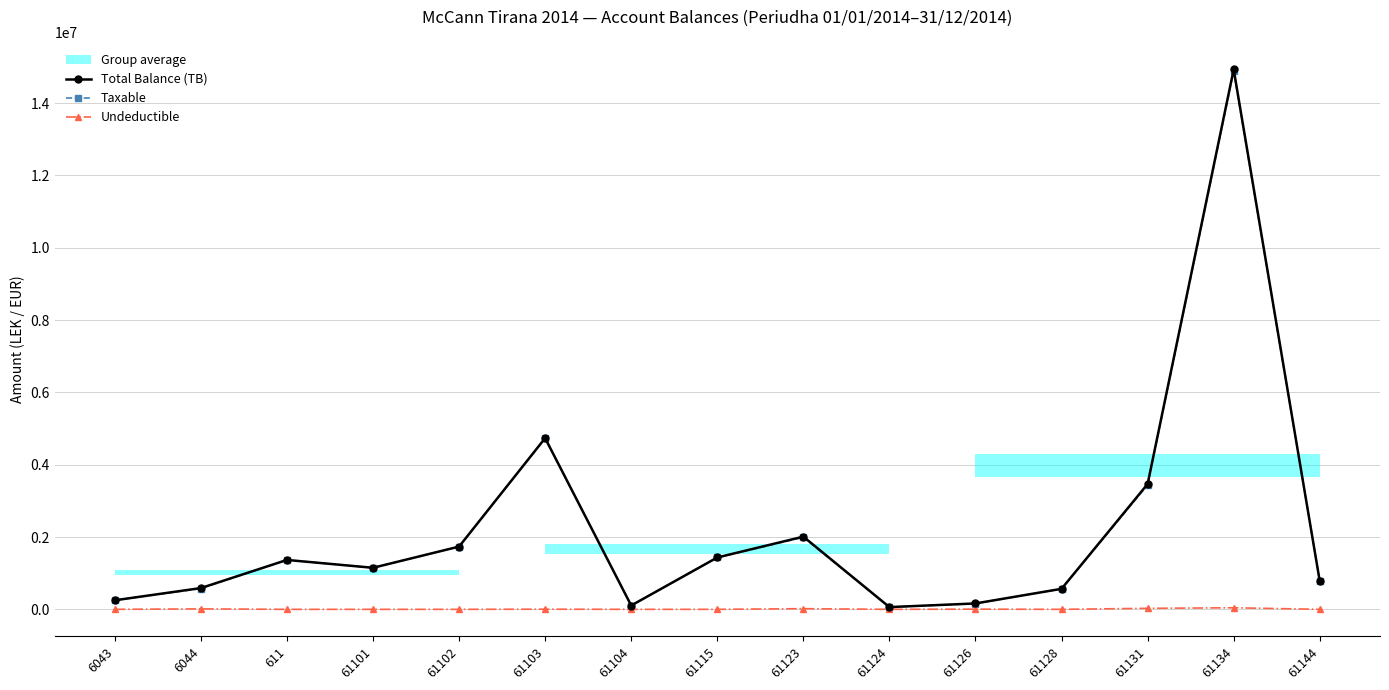

At which category is the sum across all series the highest?

61134